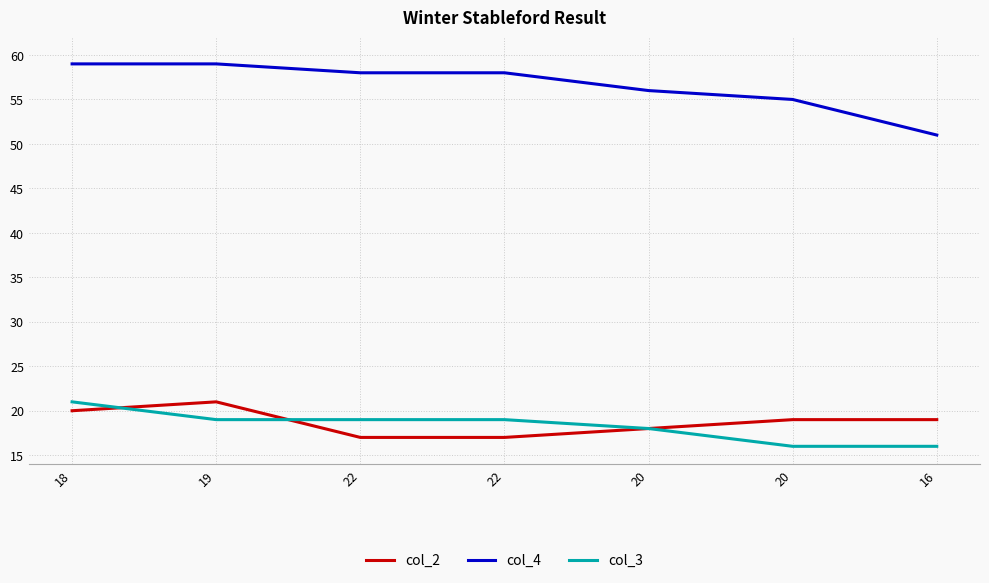

True or false: col_2 has a value of 18 at 20.

True